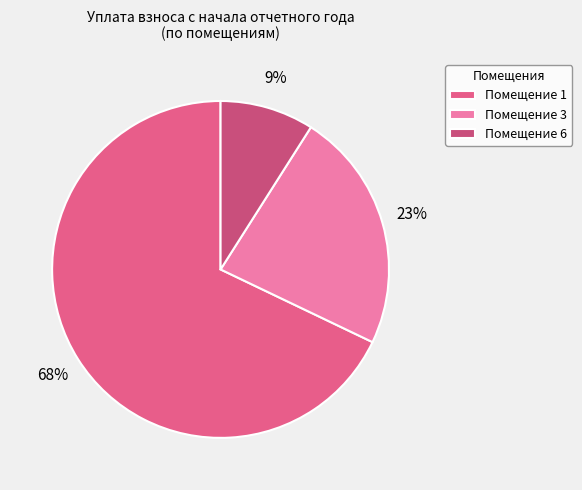

How many segments does this pie chart have?

3